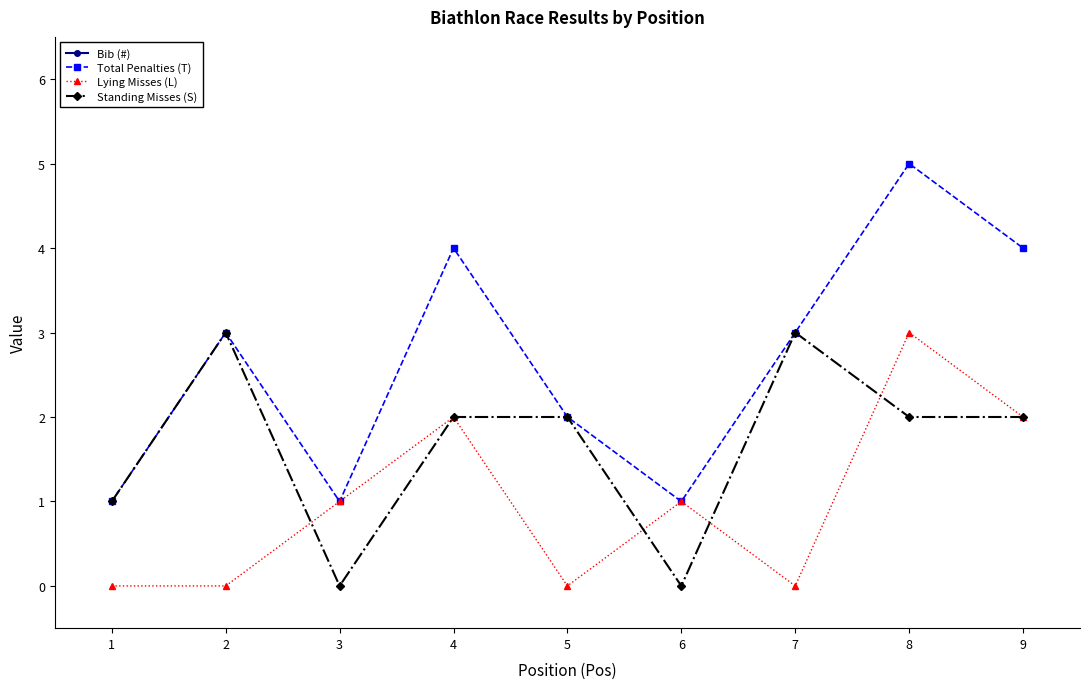

How many Standing Misses (S) values are between 1 and 2?

5